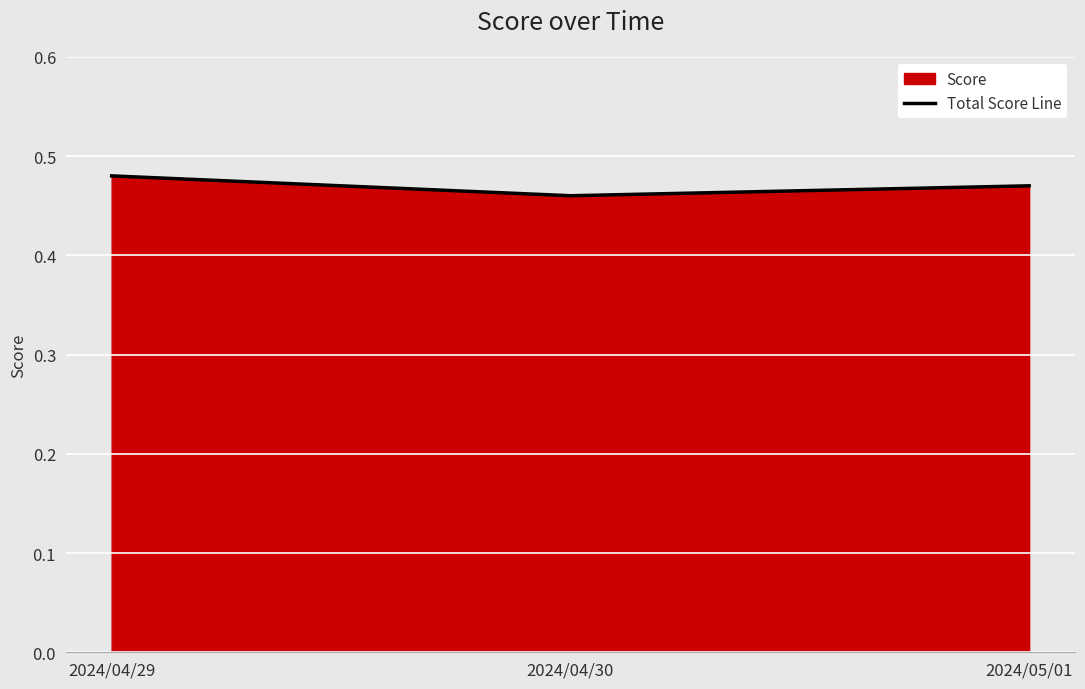

Rank the categories by value from highest to lowest.

2024/04/29, 2024/05/01, 2024/04/30